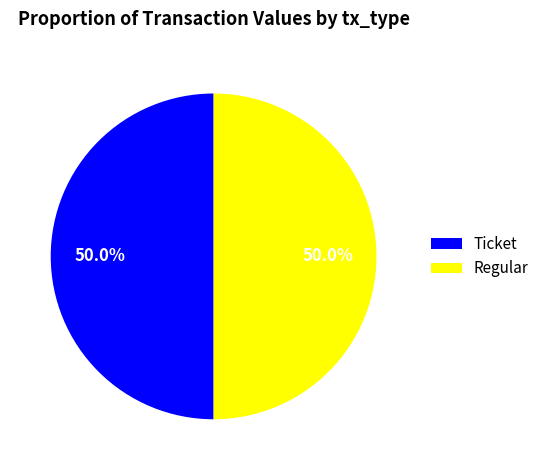

What is the total percentage of Ticket and Regular?

100.0%